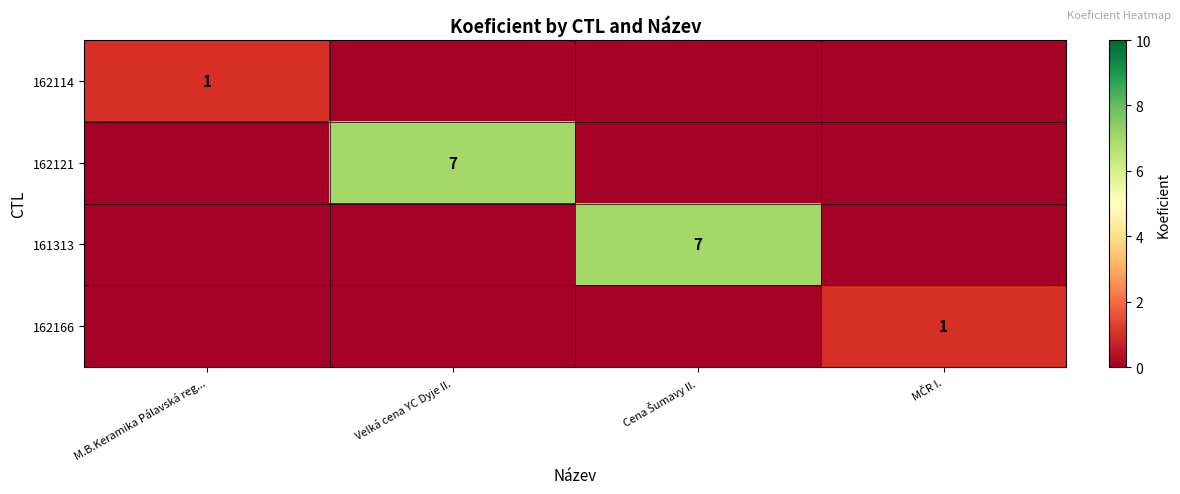

What is the maximum value for 162121?

7